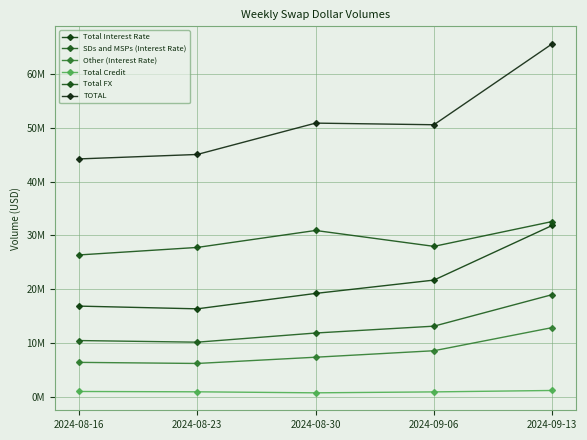

What is the highest value of the TOTAL series?

65623362